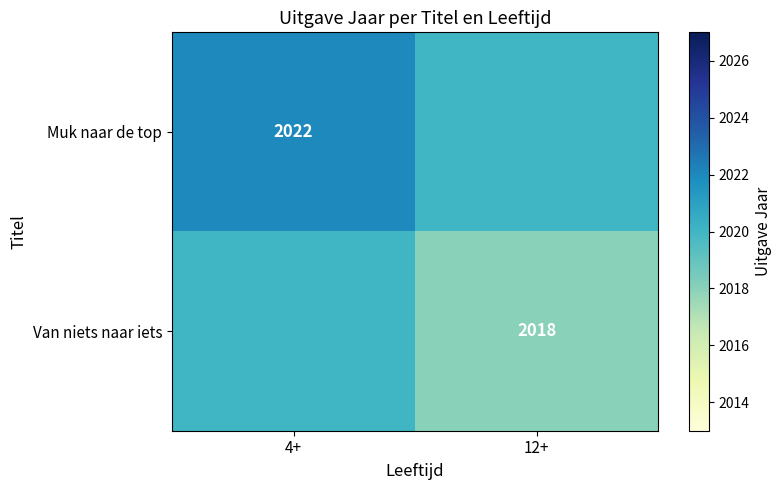

The value of Van niets naar iets at 12+ is 3220. True or false?

False